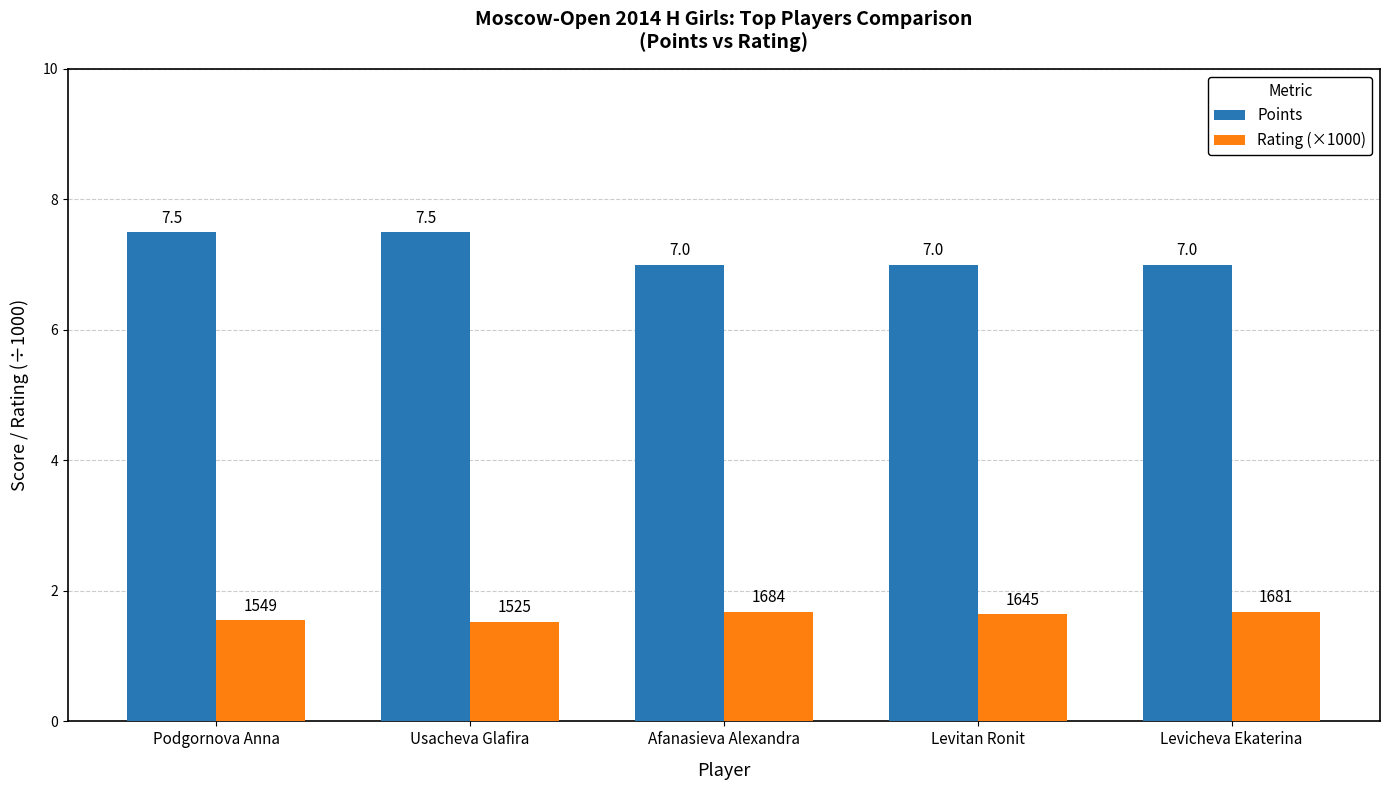

At how many categories does at least one series exceed 4?

5